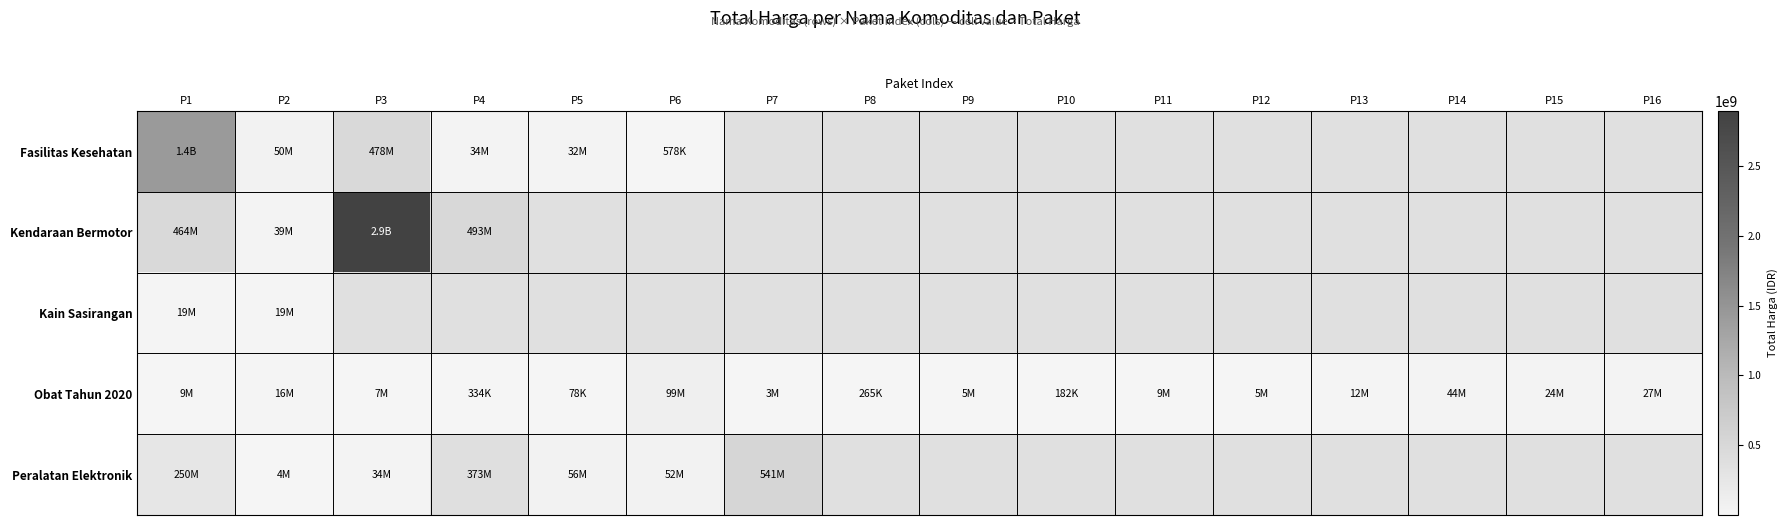

How many values in Peralatan Elektronik are above zero?

7